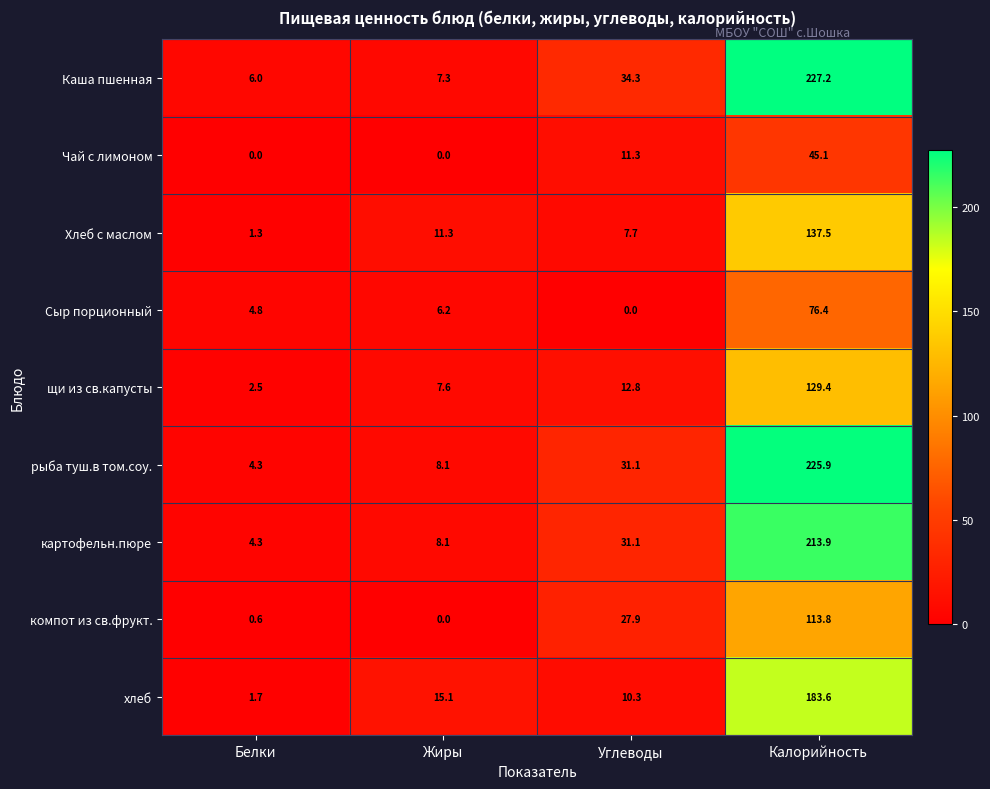

How many positive values does the Сыр порционный series have?

3